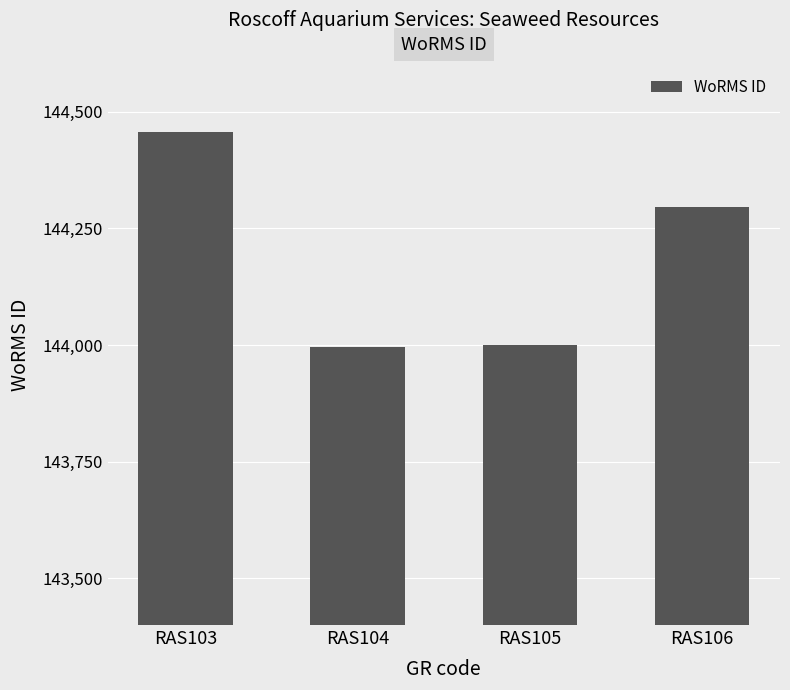

Which category has the highest value across all series?

RAS103